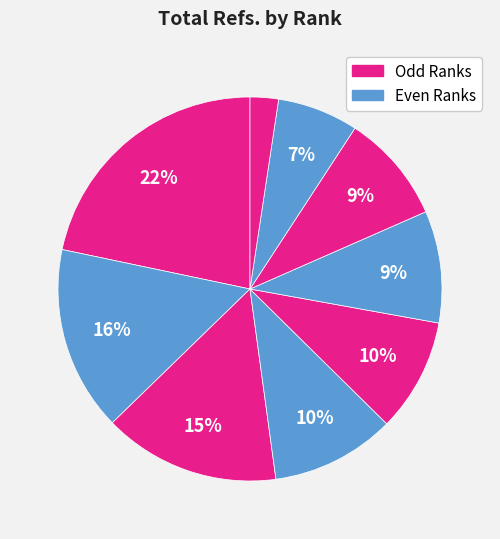

Which category has the biggest portion of the pie?

Rank 1